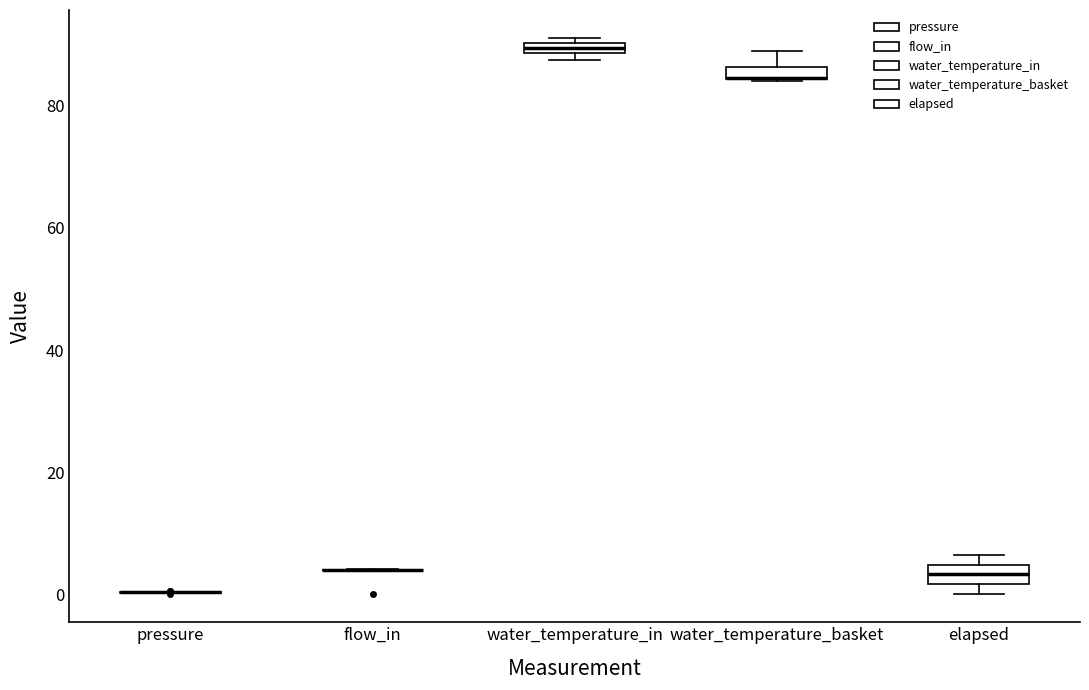

Where is the lower edge of the box for water_temperature_in on the y-axis? The values are not printed on the chart, so give them approximately, as read against the axis.

88